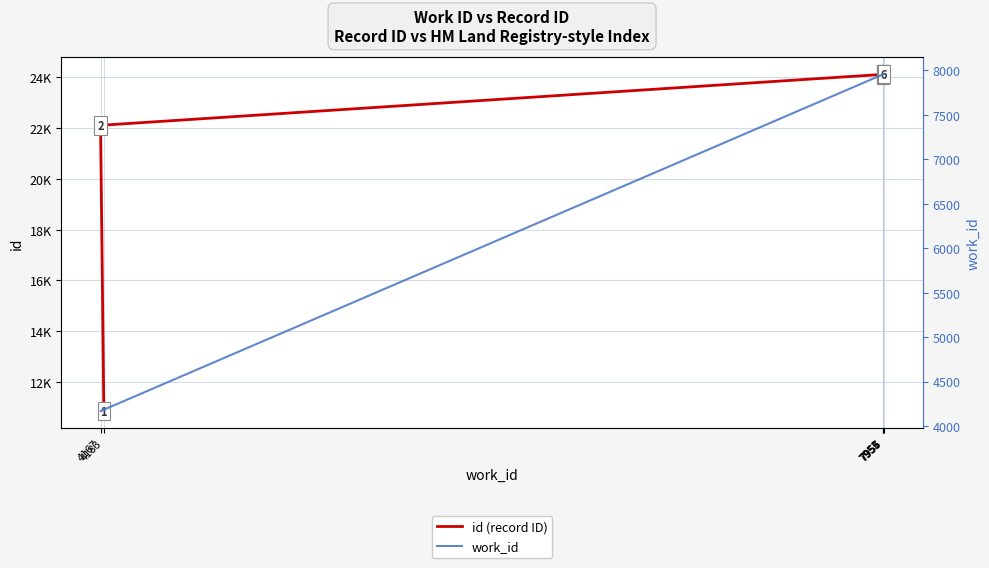

What are all the series names shown in the legend?

id (record ID), work_id